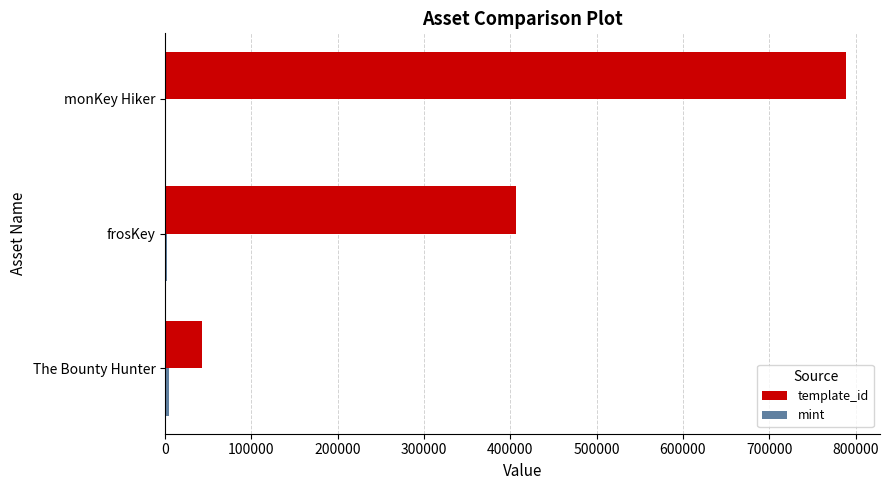

Between The Bounty Hunter and frosKey, which series saw the biggest shift?

template_id